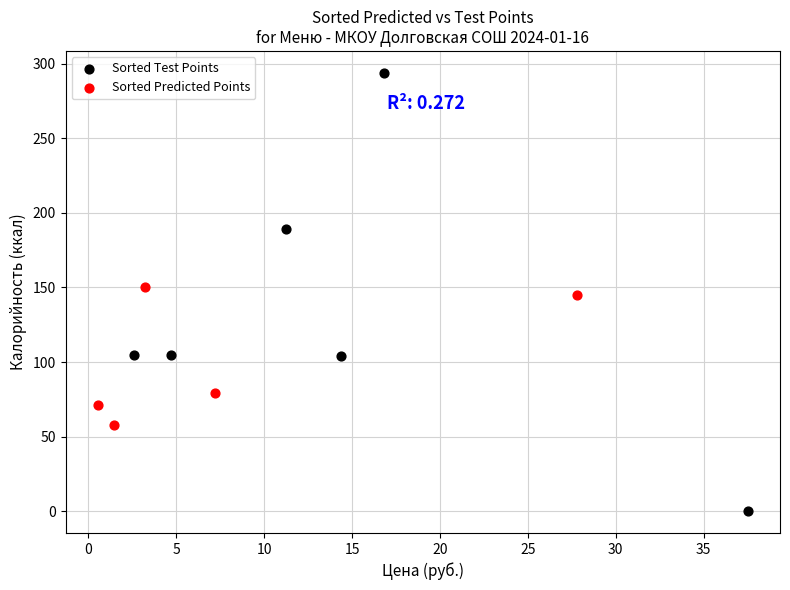

Which series contains the lowest Y value?

Sorted Test Points